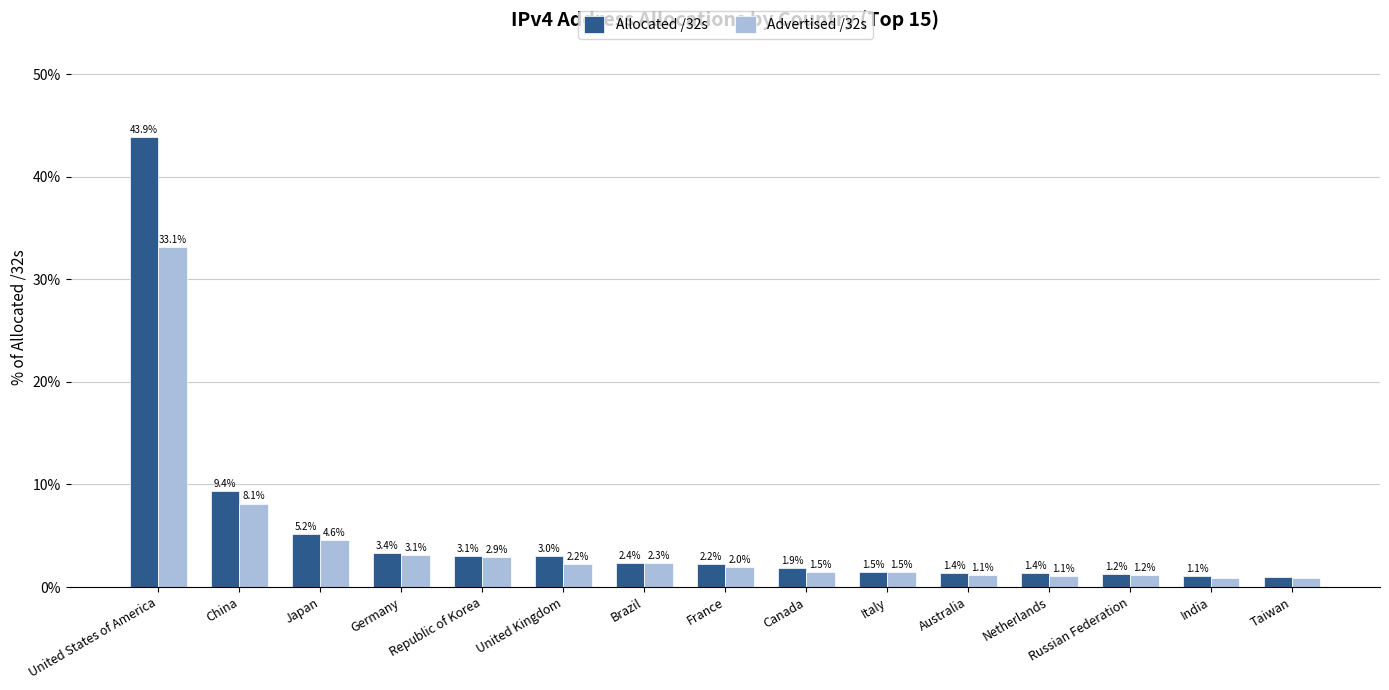

The Allocated /32s series shows 1.9 at Canada. True or false?

True